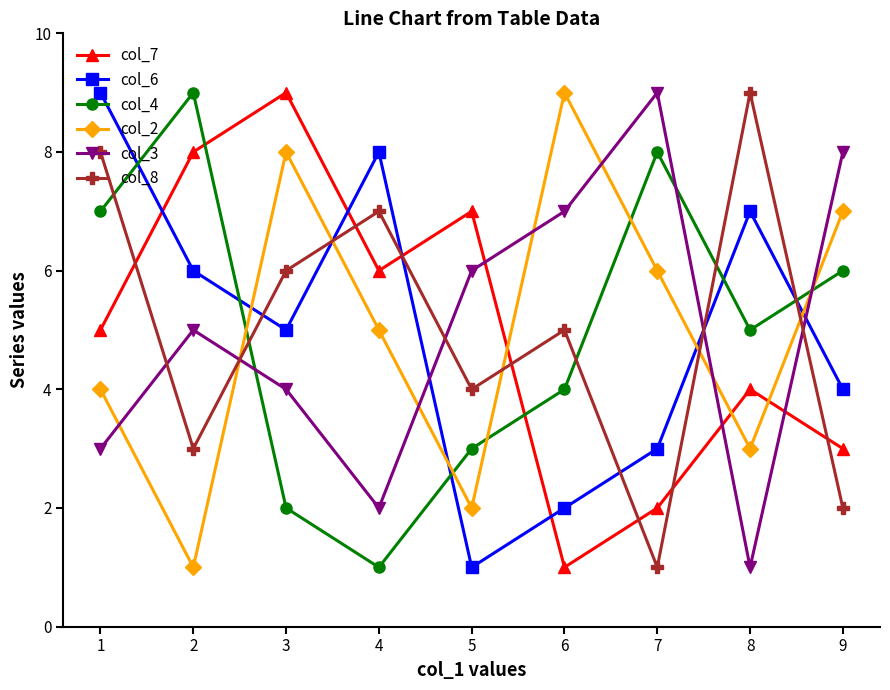

How many lines are shown in the chart?

6